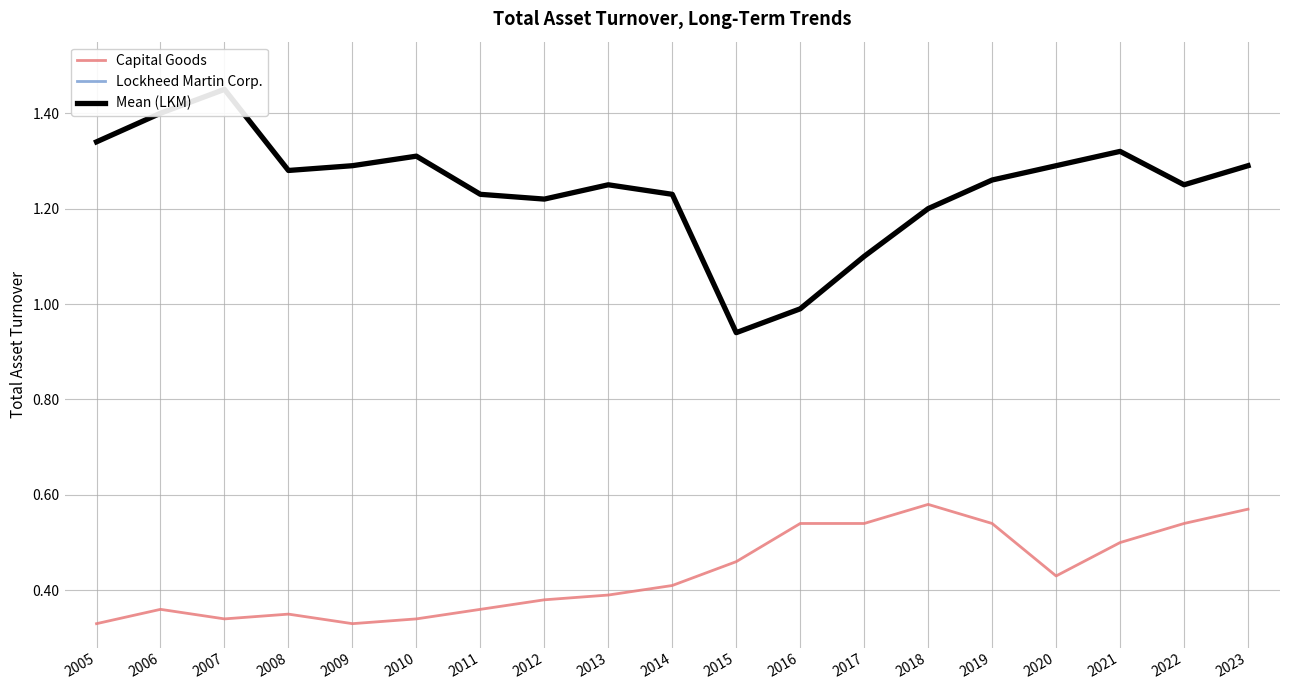

Reading right to left, list all the values displayed in this chart.

Capital Goods: 2023=0.6	2022=0.5	2021=0.5	2020=0.4	2019=0.5	2018=0.6	2017=0.5	2016=0.5	2015=0.5	2014=0.4	2013=0.4	2012=0.4	2011=0.4	2010=0.3	2009=0.3	2008=0.3	2007=0.3	2006=0.4	2005=0.3
Lockheed Martin Corp.: 2023=1.3	2022=1.2	2021=1.3	2020=1.3	2019=1.3	2018=1.2	2017=1.1	2016=1.0	2015=0.9	2014=1.2	2013=1.2	2012=1.2	2011=1.2	2010=1.3	2009=1.3	2008=1.3	2007=1.4	2006=1.4	2005=1.3
Mean (LKM): 2023=1.3	2022=1.2	2021=1.3	2020=1.3	2019=1.3	2018=1.2	2017=1.1	2016=1.0	2015=0.9	2014=1.2	2013=1.2	2012=1.2	2011=1.2	2010=1.3	2009=1.3	2008=1.3	2007=1.4	2006=1.4	2005=1.3